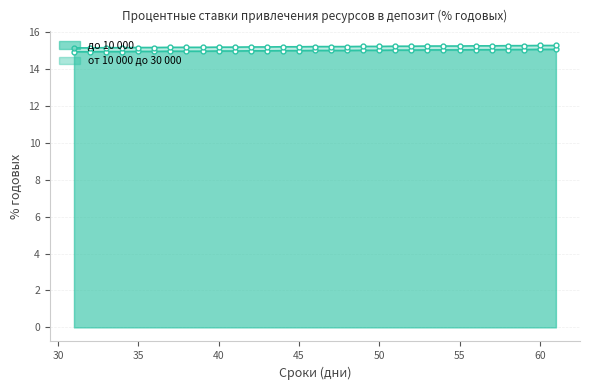

True or false: до 10 000 (линия) and от 10 000 до 30 000 (линия) intersect in this chart.

False